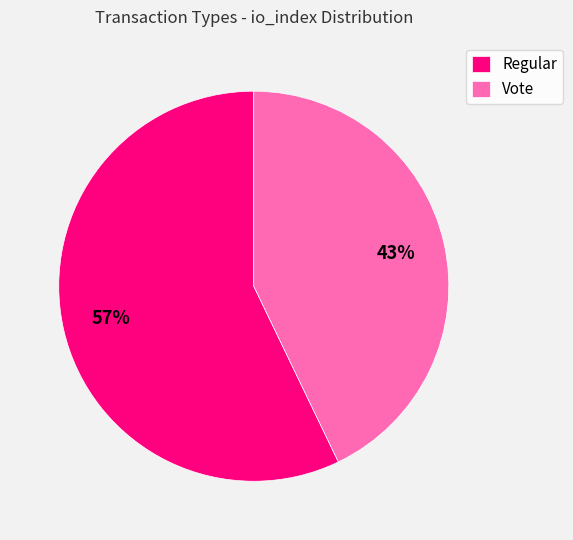

What is the majority slice?

Regular